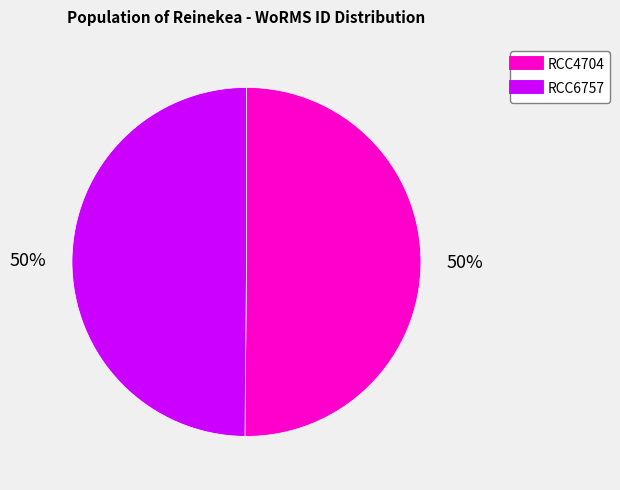

True or false: RCC4704 accounts for 50% of the total.

True